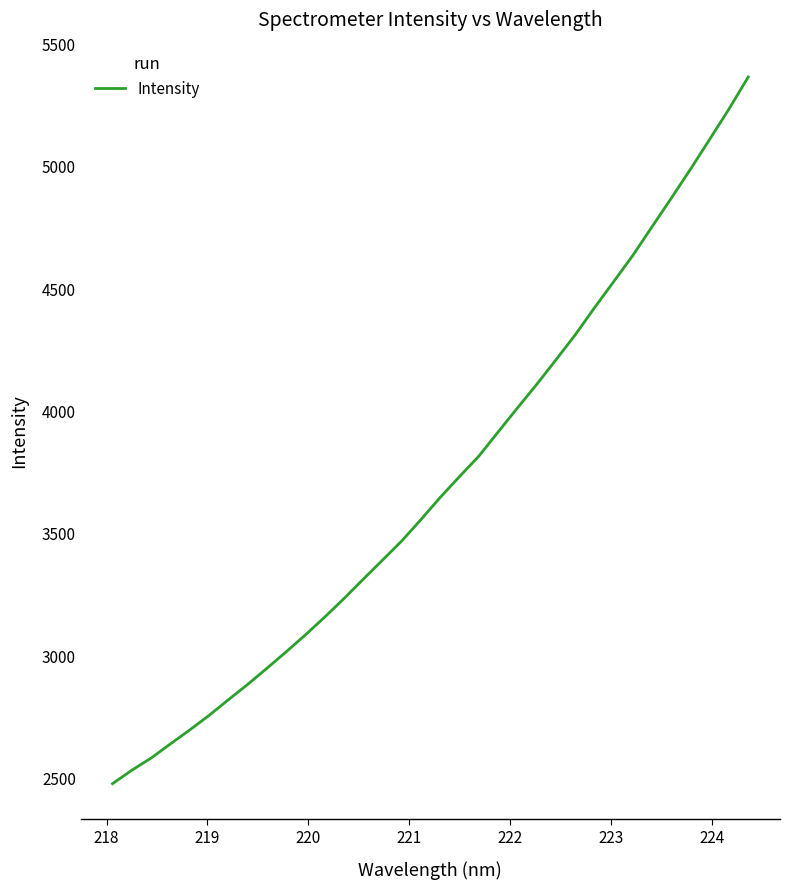

Count the number of data series in this chart.

1